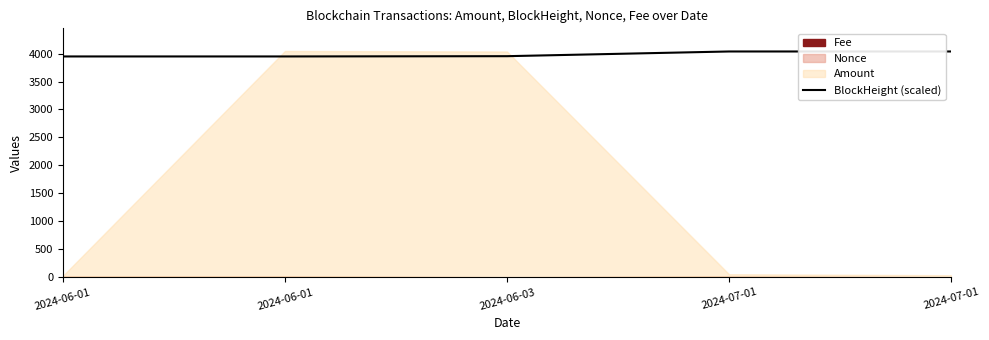

What is the value of the 2nd point from the left?

3948.1